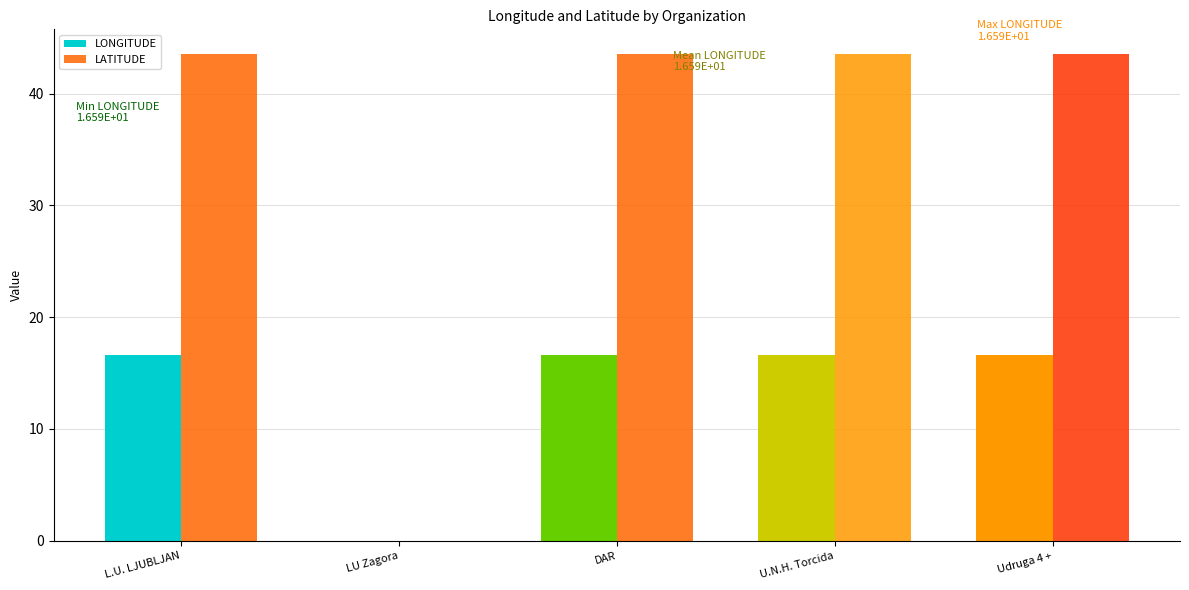

Read the LATITUDE value at DAR.

43.6